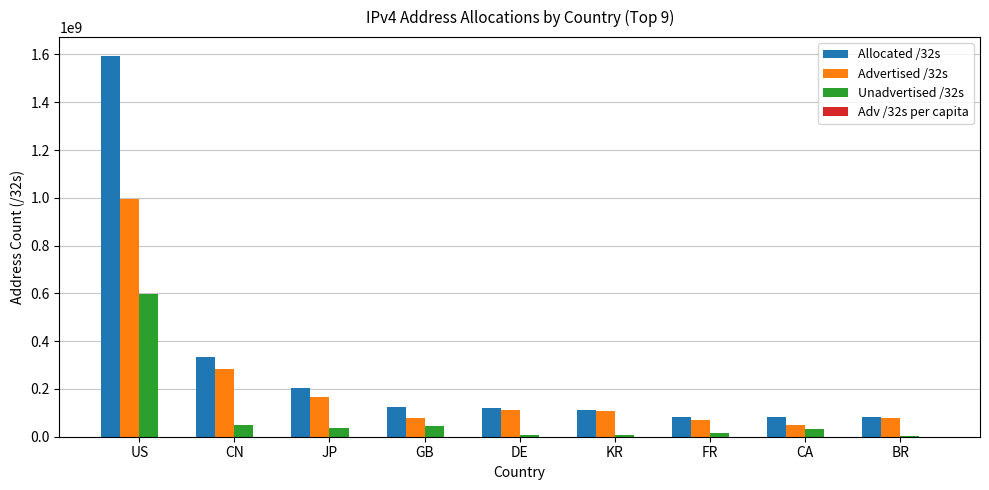

At which category is the sum across all series the highest?

US